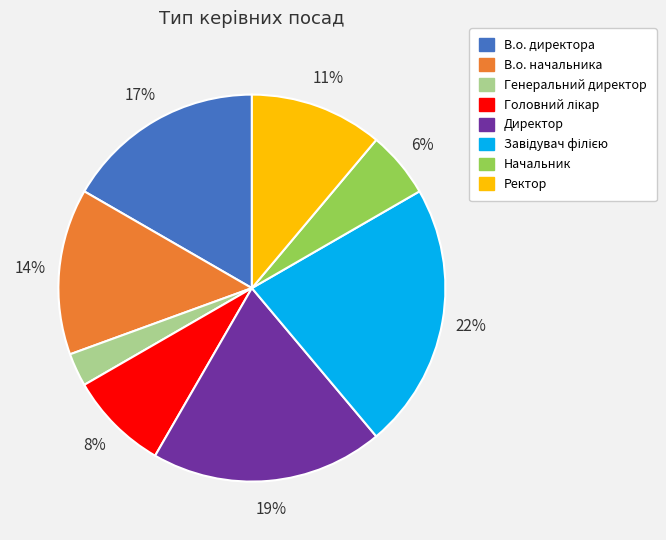

Is the sum of Ректор and Генеральний директор greater than half?

No